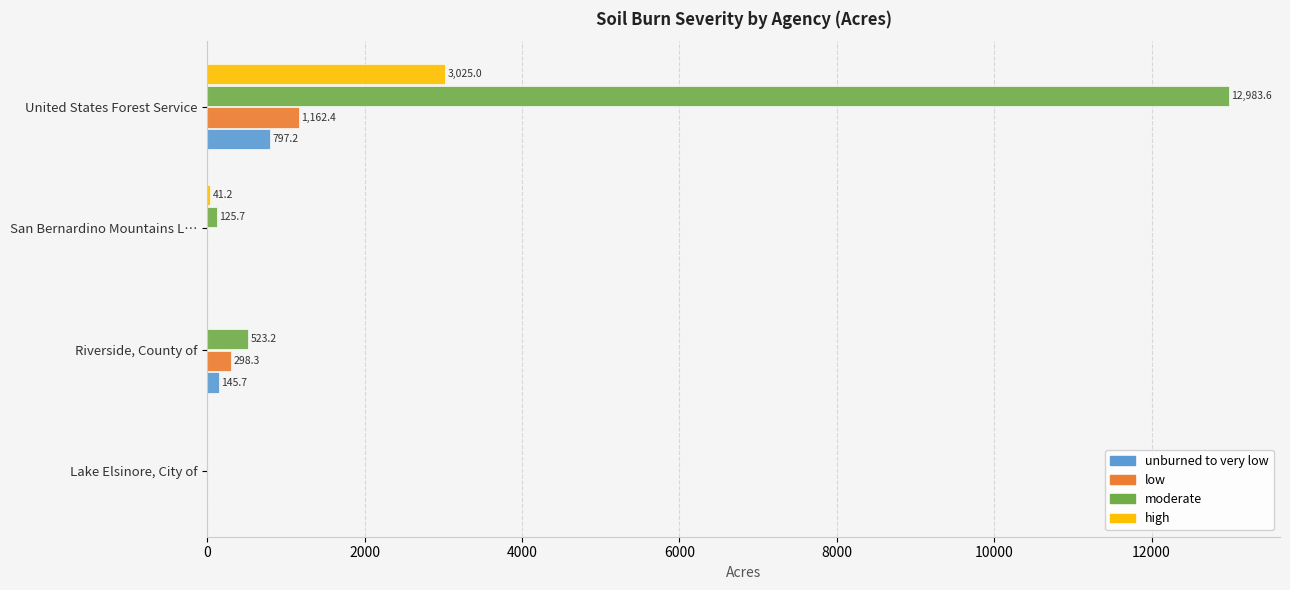

What is the sum of the low values at San Bernardino Mountains L… and United States Forest Service?

1164.6